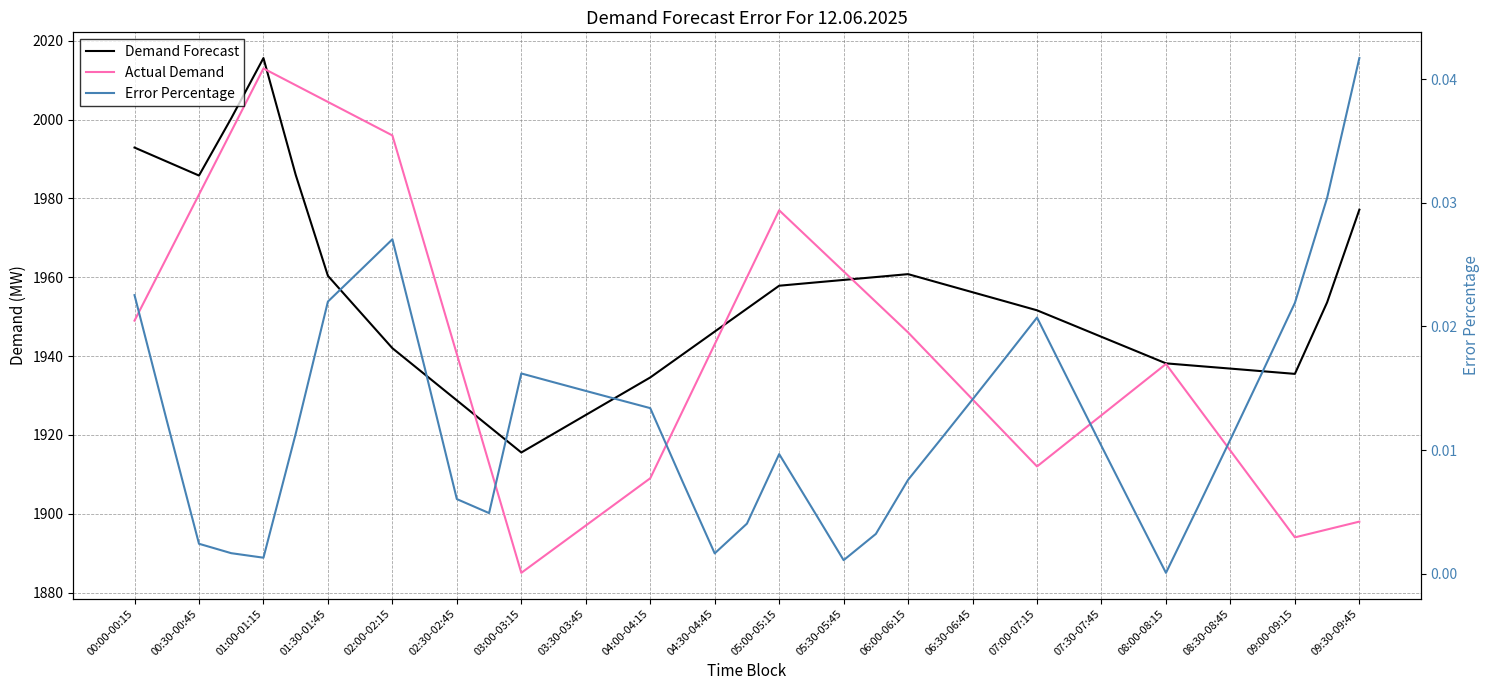

What is the difference between the maximum and minimum values in the Actual Demand series?

128.0